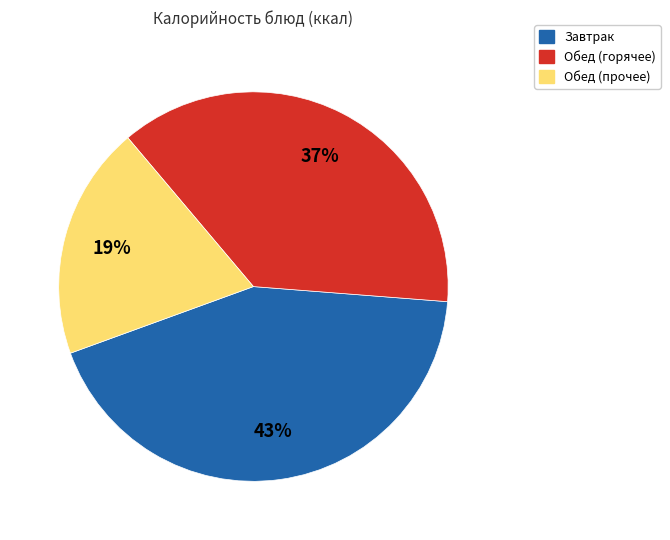

To the nearest percent, what is the average slice percentage?

33%